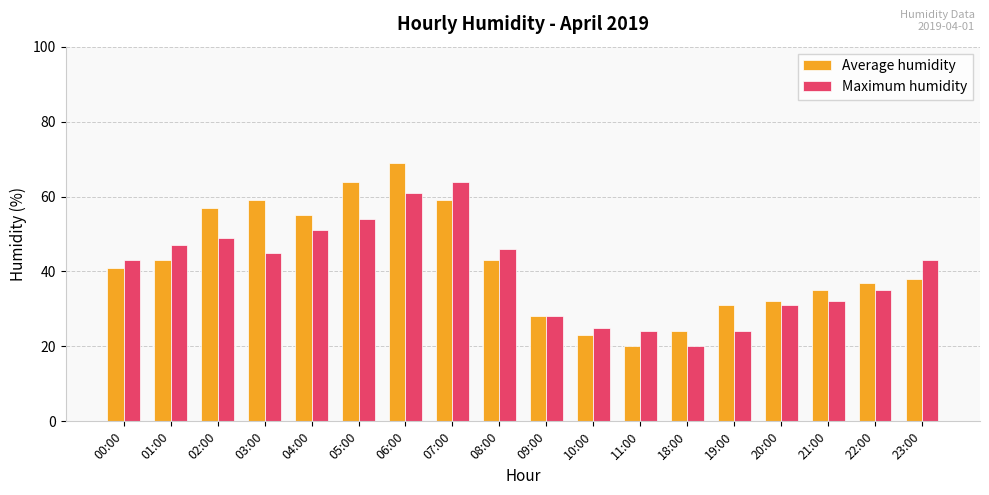

Reading right to left, list all the values displayed in this chart.

Average humidity: 38	37	35	32	31	24	20	23	28	43	59	69	64	55	59	57	43	41
Maximum humidity: 43	35	32	31	24	20	24	25	28	46	64	61	54	51	45	49	47	43